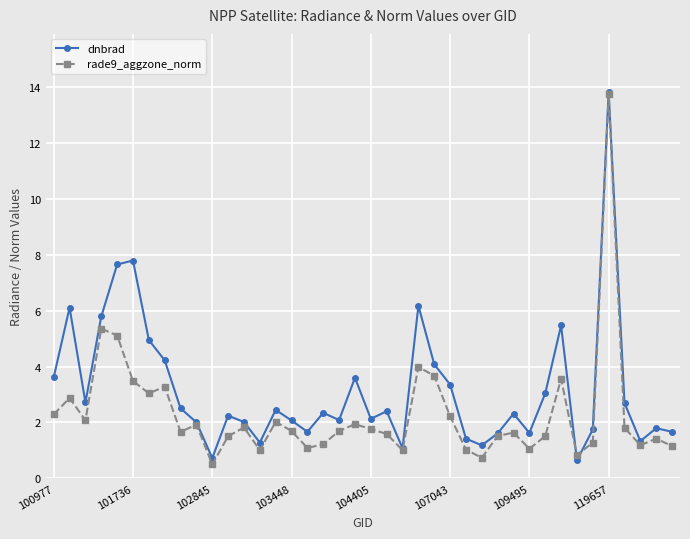

In dnbrad, how many points are higher than both neighbors (excluding endpoints)?

12